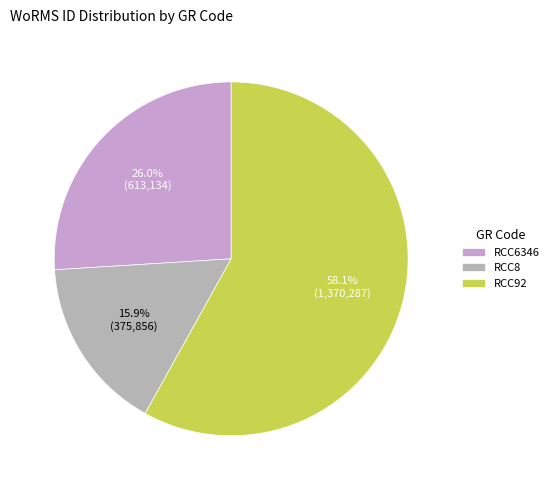

What is the smallest slice in the pie chart?

RCC8